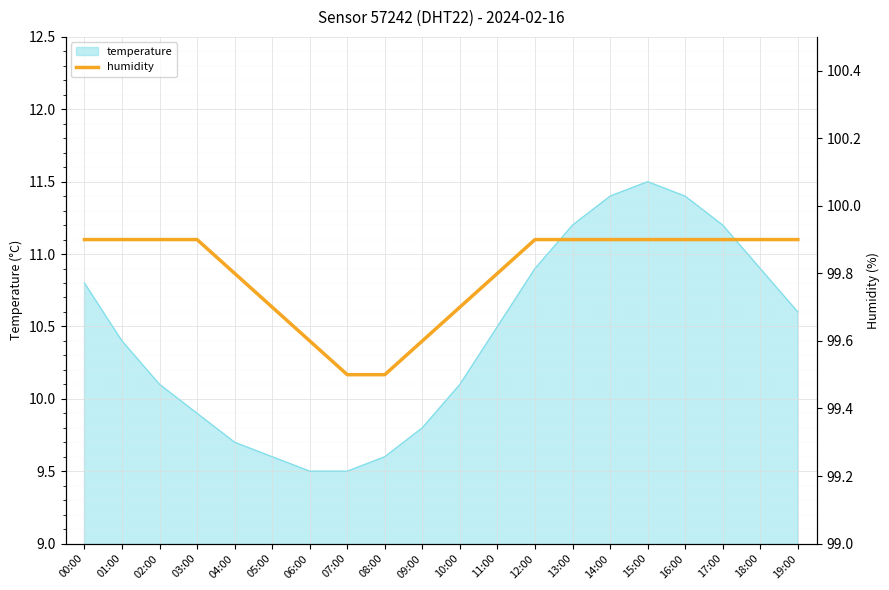

The value at 02:00 is 173.4. True or false?

False